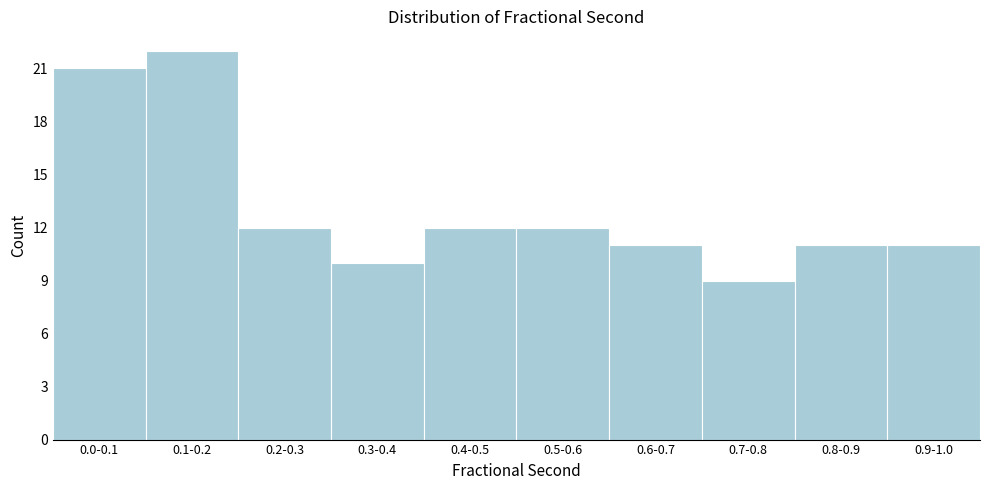

Reading left to right, transcribe all the data shown in this chart.

21	22	12	10	12	12	11	9	11	11